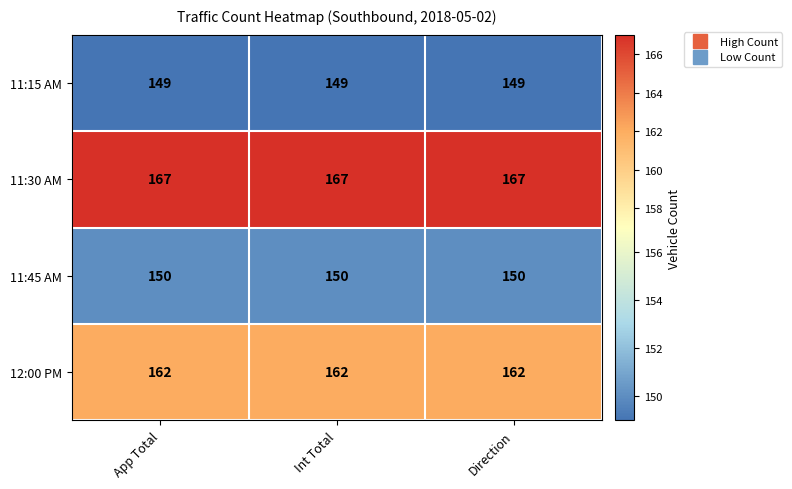

What is the minimum value shown in the chart?

149